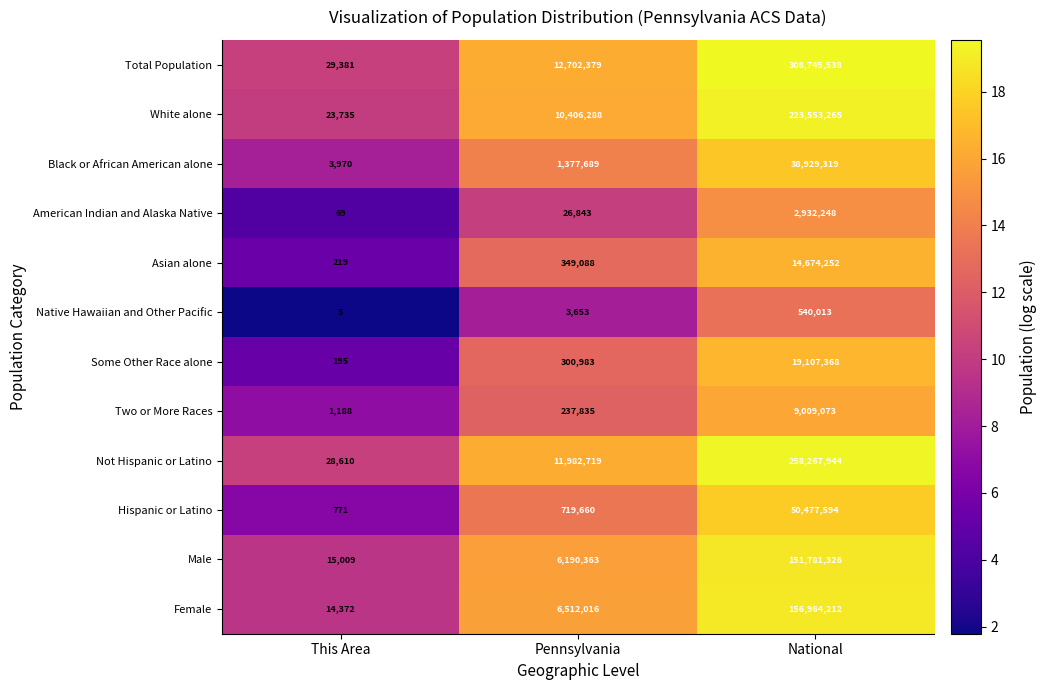

At how many categories does at least one series exceed 16?

3